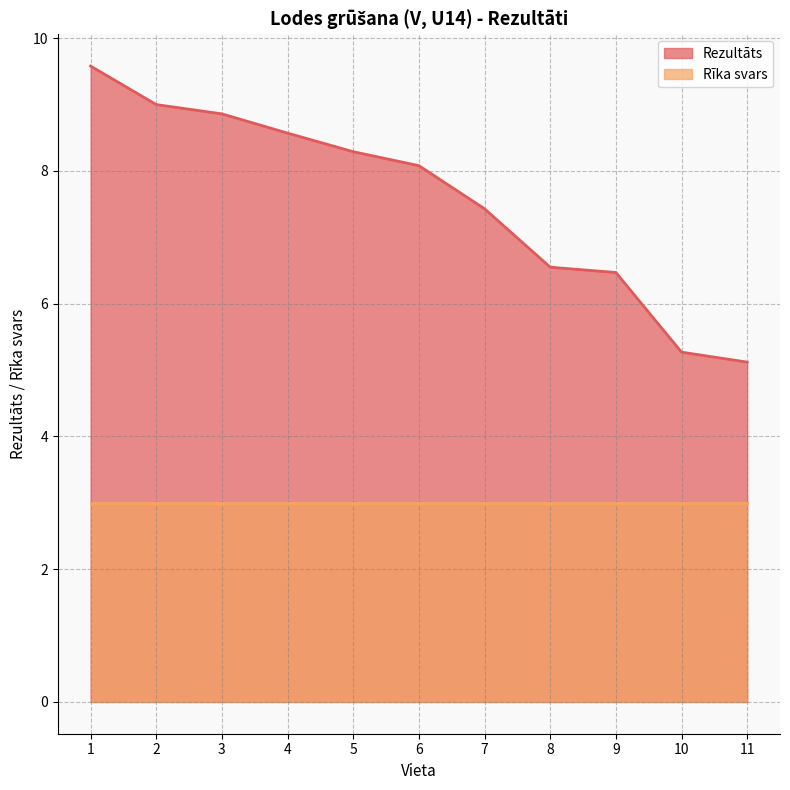

Which has a higher value, 10 or 7?

7